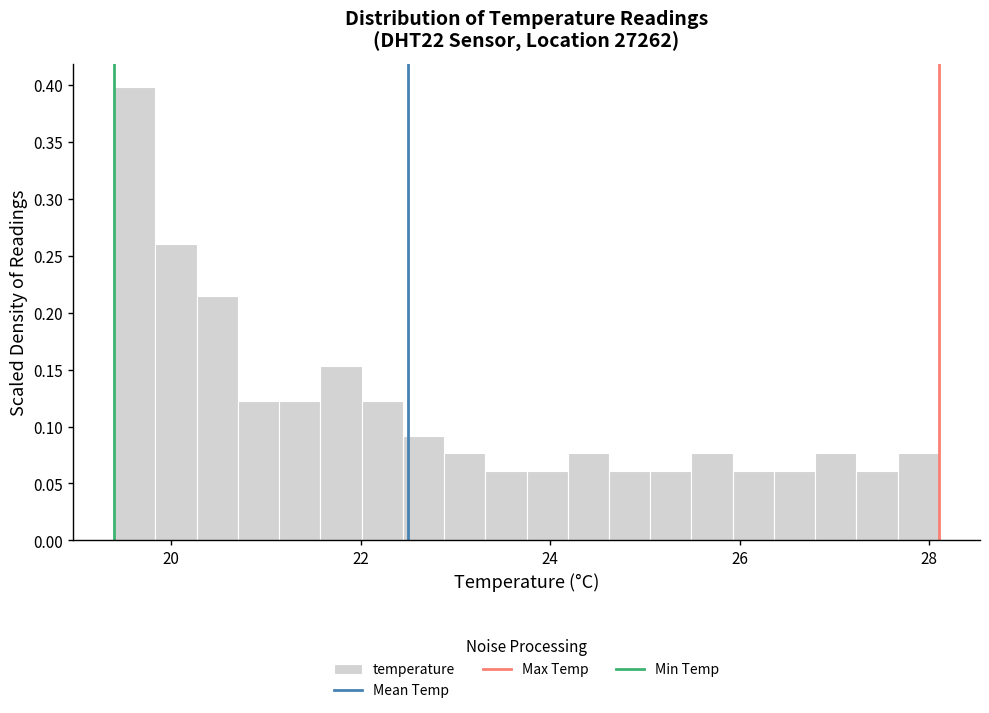

Read against the x-axis, roughly where is the centre of the tallest bar?

19.6